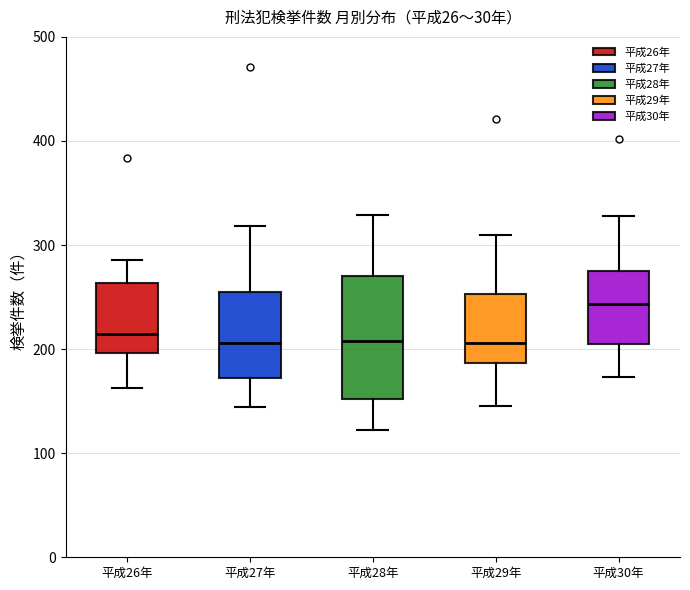

Reading left to right, transcribe this box plot: for each box, give where its median line is, the range the box spans, and where its two whiskers end, as read against the y-axis. The values are not printed on the chart, so give them approximately, as read against the axis.

平成26年: median 220, box 200 to 260, whiskers 160 to 290
平成27年: median 210, box 170 to 250, whiskers 140 to 320
平成28年: median 210, box 150 to 270, whiskers 120 to 330
平成29年: median 210, box 190 to 250, whiskers 150 to 310
平成30年: median 240, box 210 to 280, whiskers 170 to 330